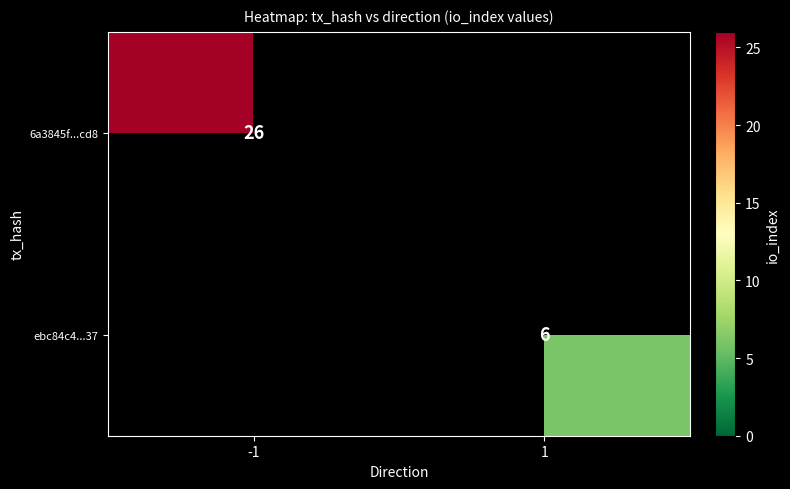

The value of ebc84c4...37 at 1 is 6. True or false?

True